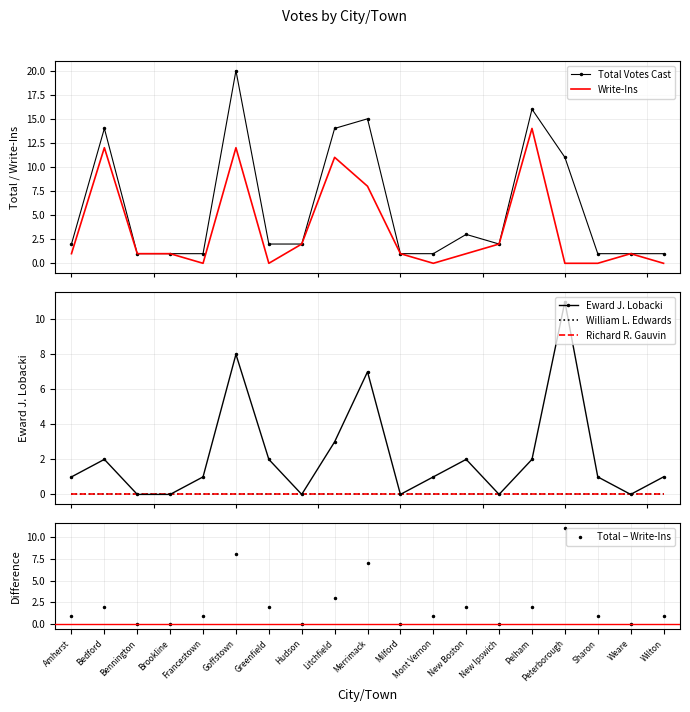

What is the spread (max minus min) of values at Hudson?

2